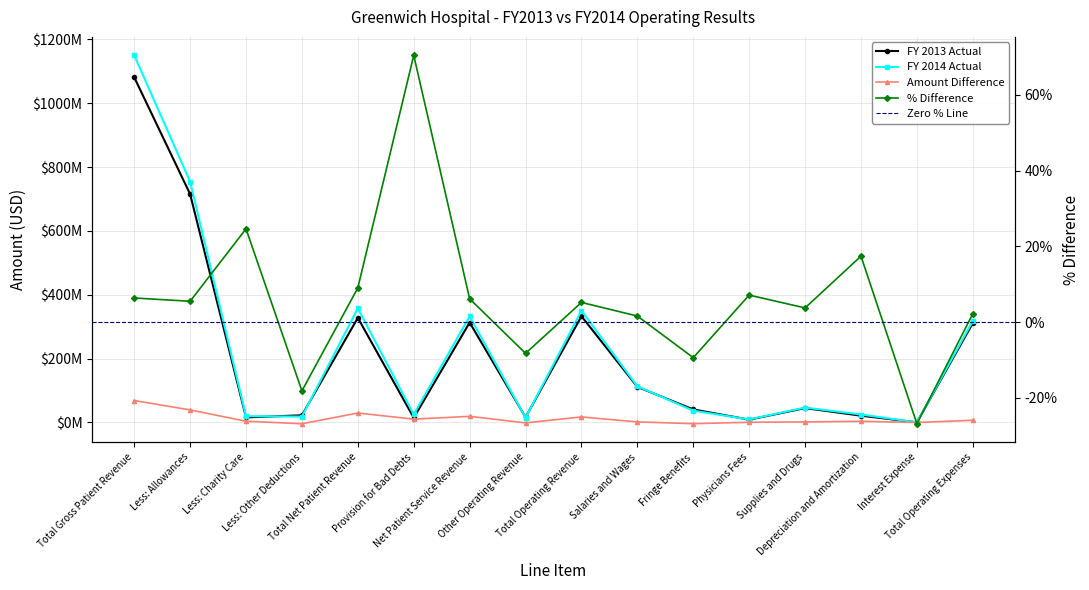

True or false: FY 2013 Actual has a value of 14037651.0 at Depreciation and Amortization.

False